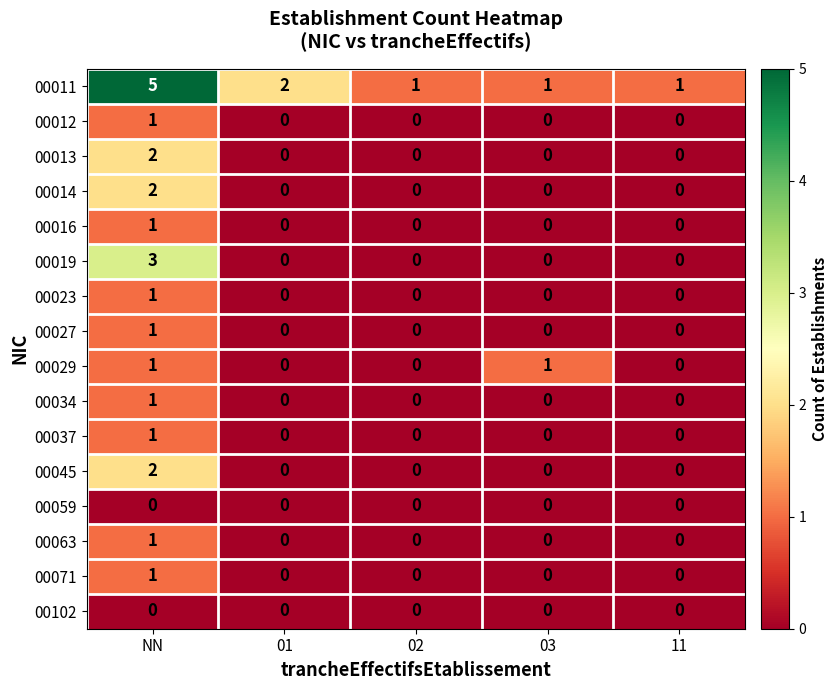

How many distinct data groups are displayed?

16